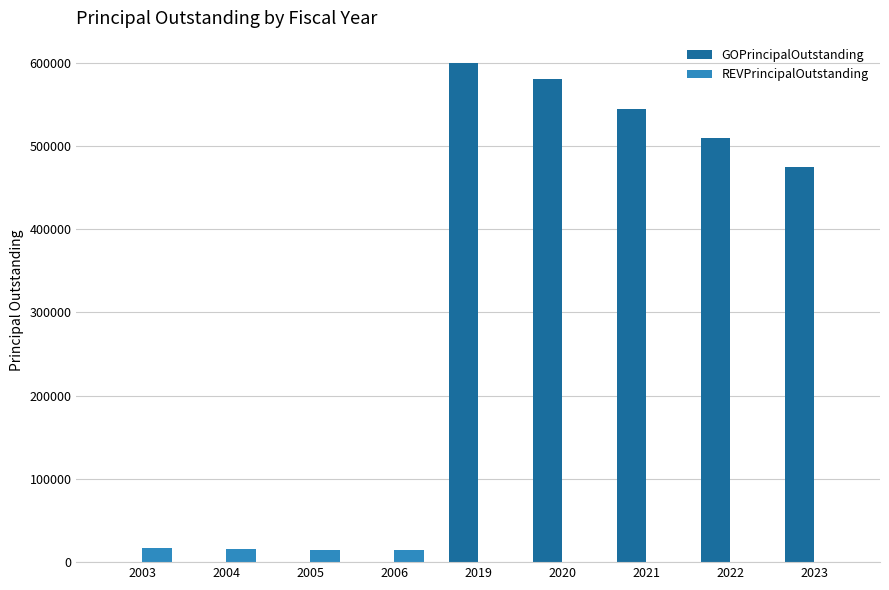

How many values in the REVPrincipalOutstanding series exceed 0?

4